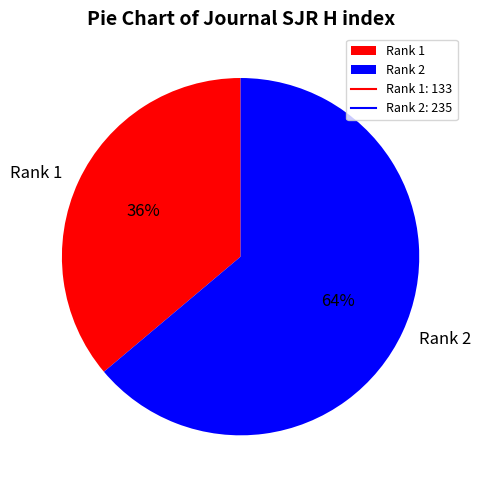

Which category has the smallest portion of the pie?

Rank 1